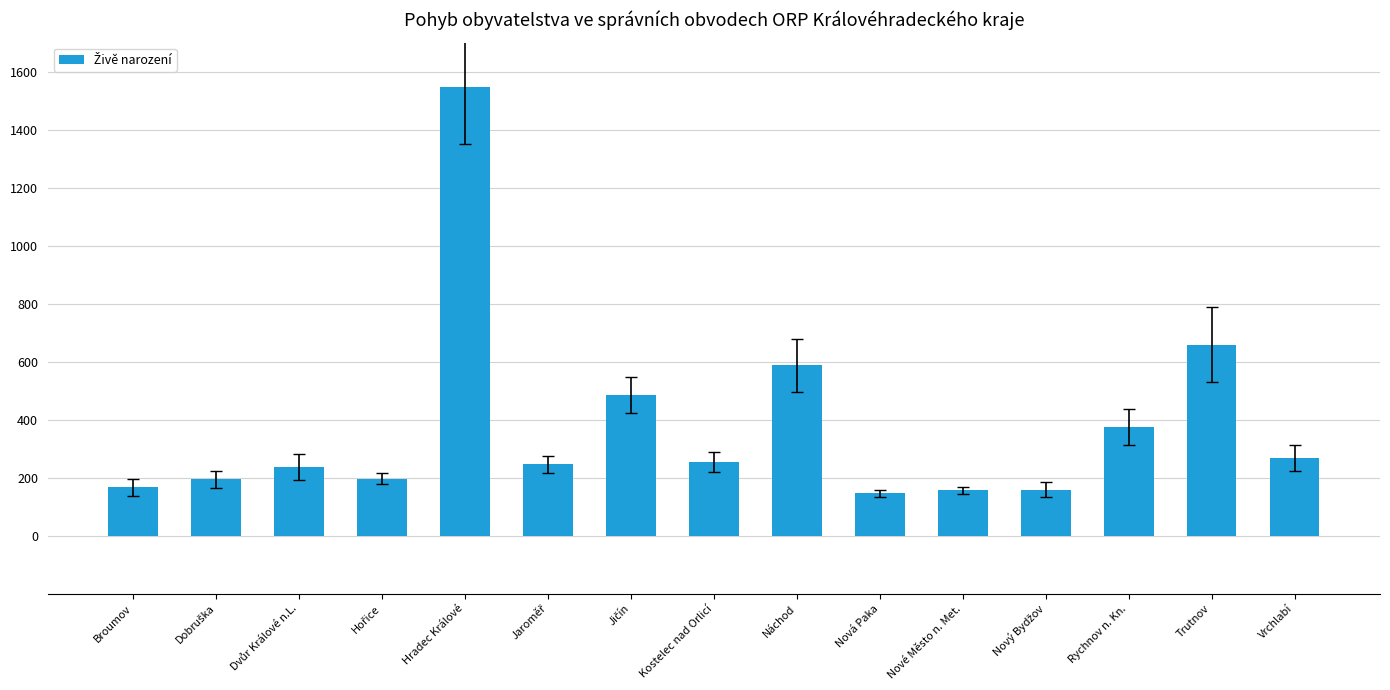

At which label does the data first exceed 246?

Hradec Králové